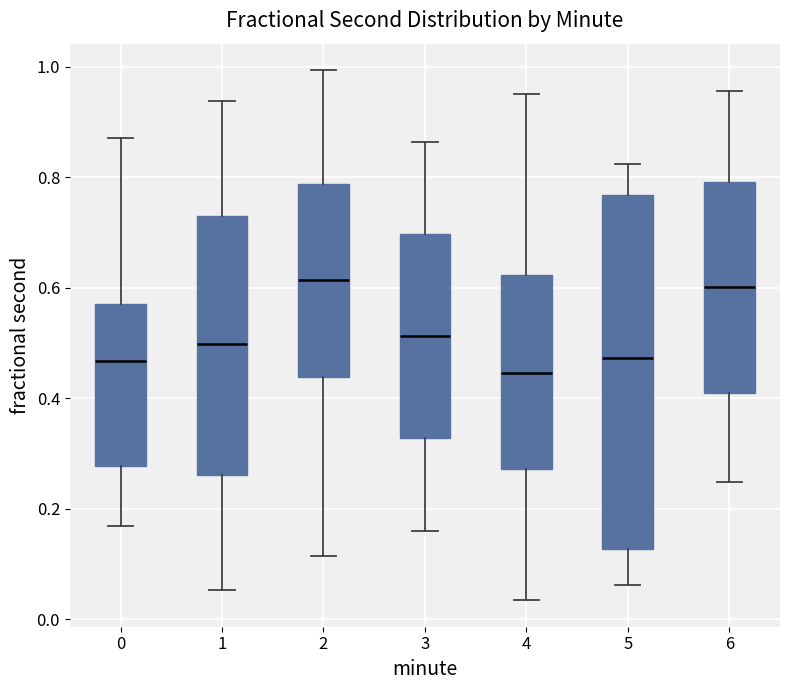

Where does the lower whisker of the box at x = 1 end on the y-axis? The values are not printed on the chart, so give them approximately, as read against the axis.

0.06